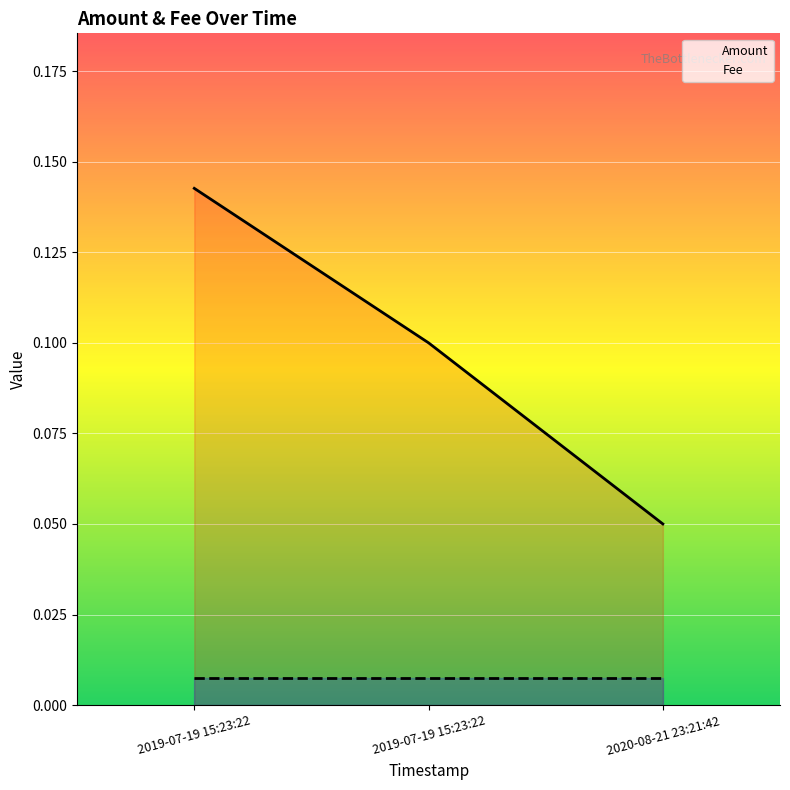

Is it true that Amount equals 0.1 at 2019-07-19 15:23:22?

True